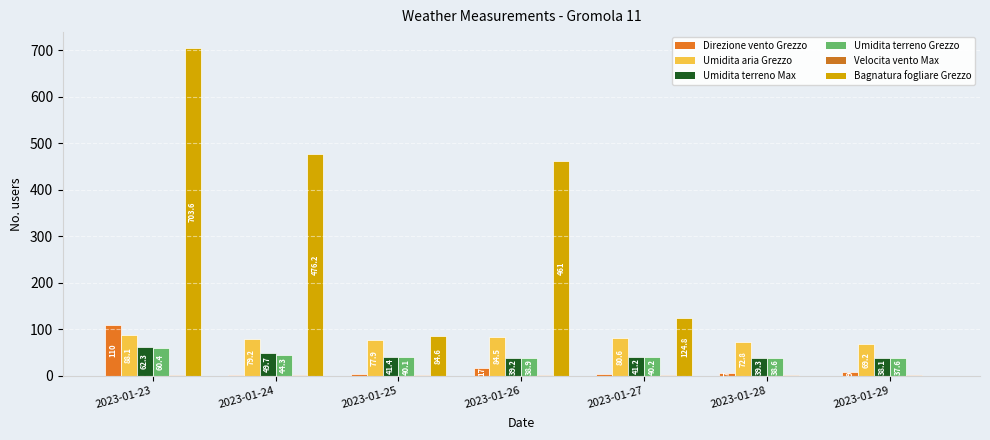

How many data points does each series have?

7